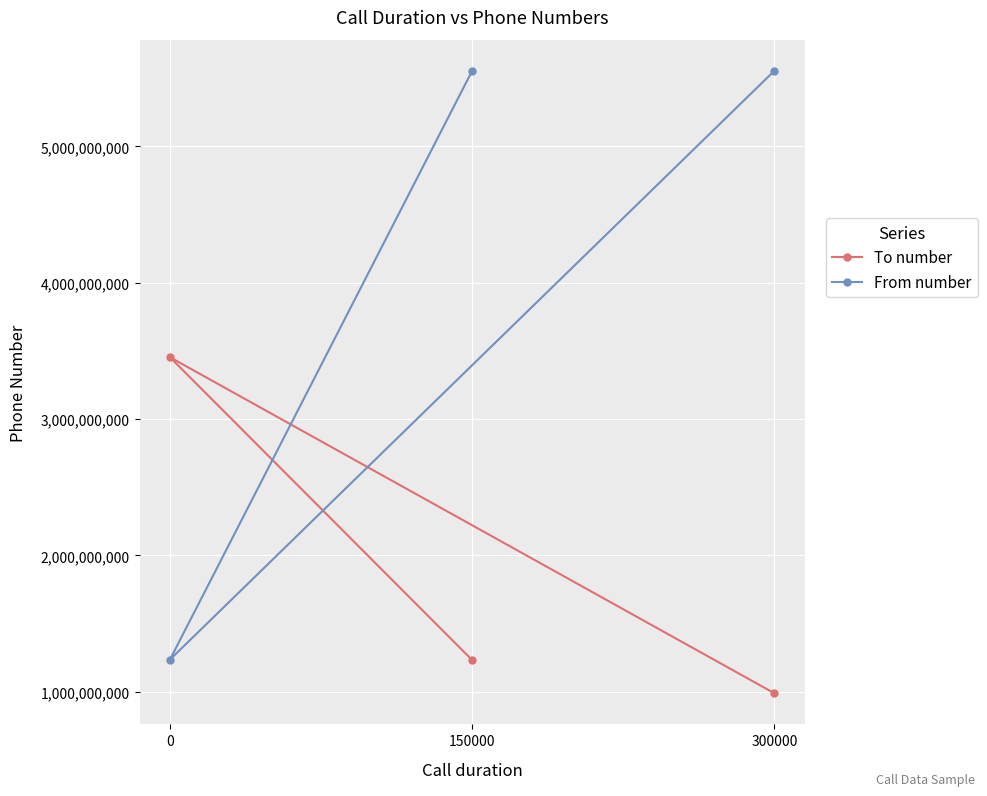

What is the value of the To number point at the 3rd from the left?

987654321